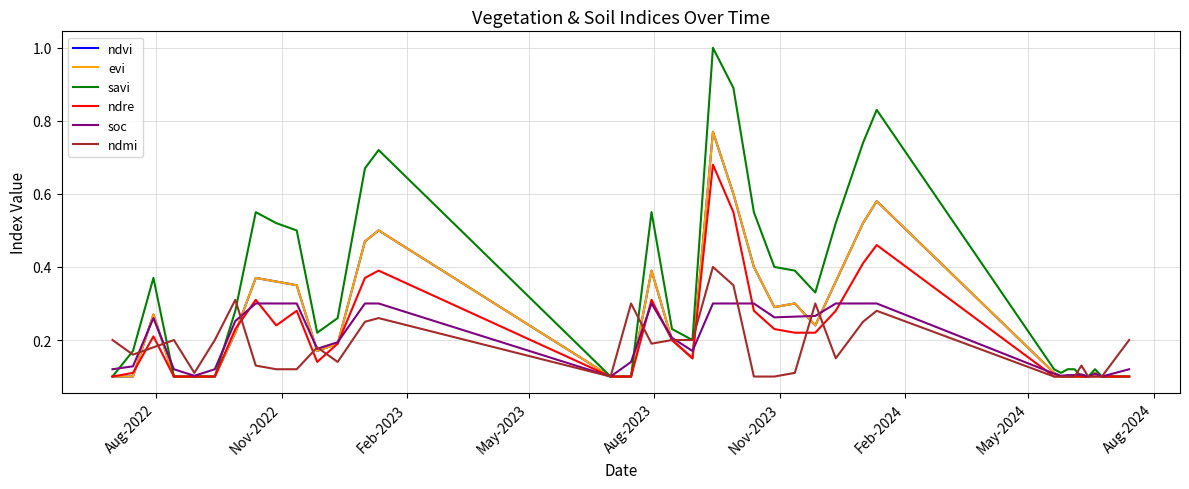

How many times do ndvi and soc cross each other?

11